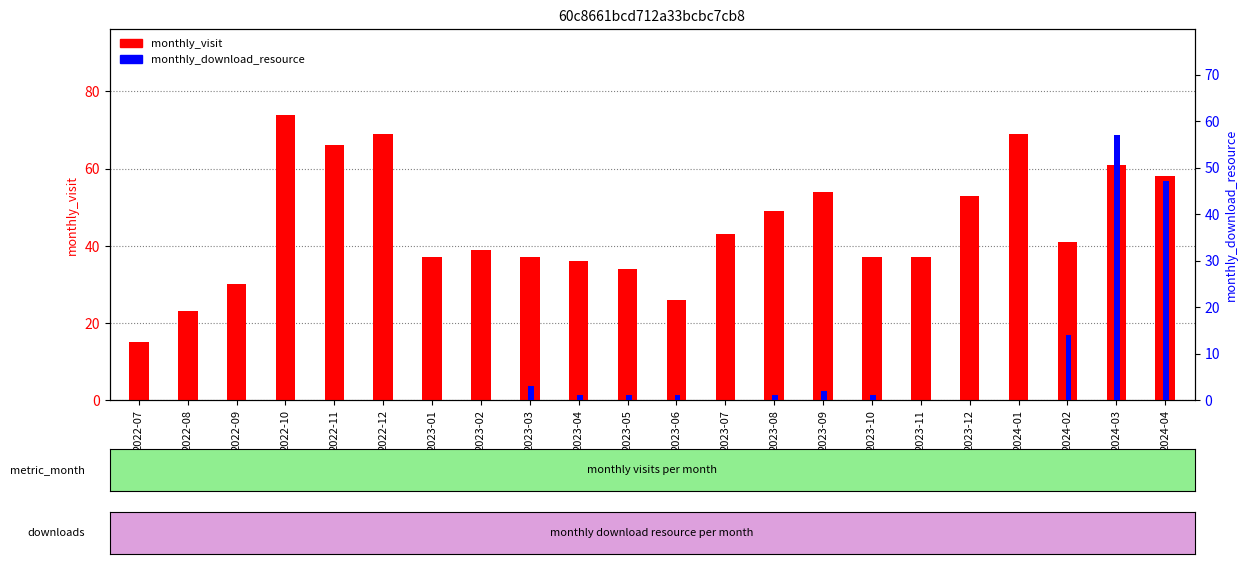

What is the value of the monthly_visit bar at the 14th from the left?

49